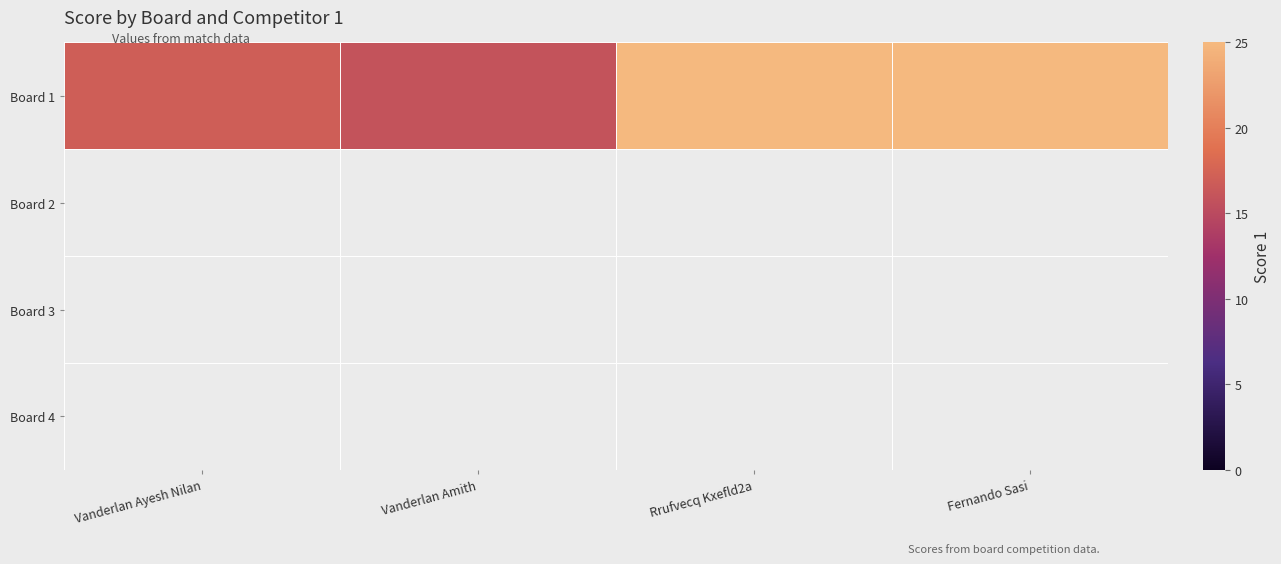

How many values are between 17 and 25?

3